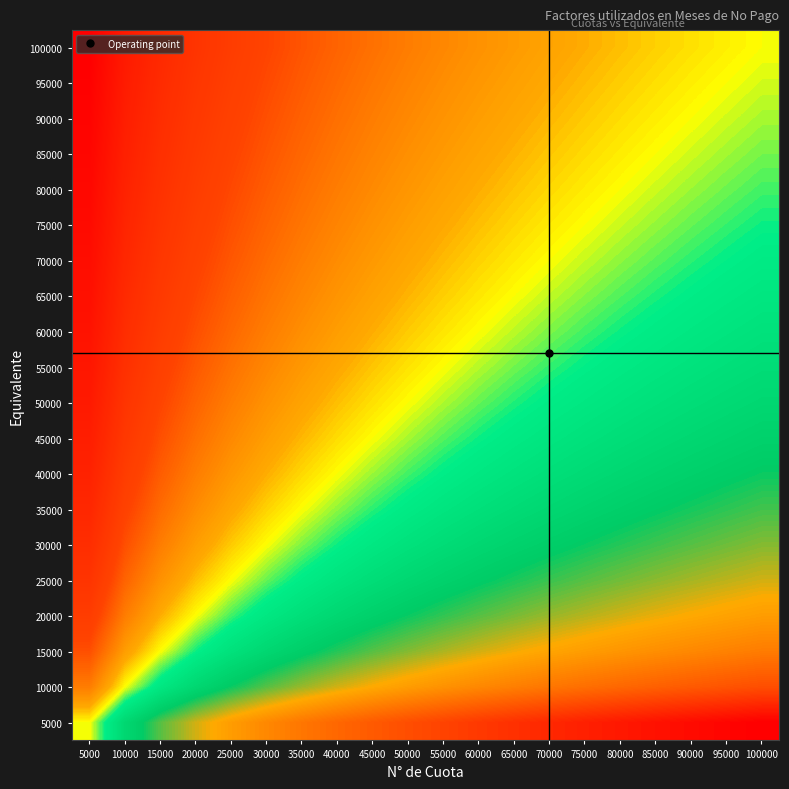

How many series are shown in this chart?

20